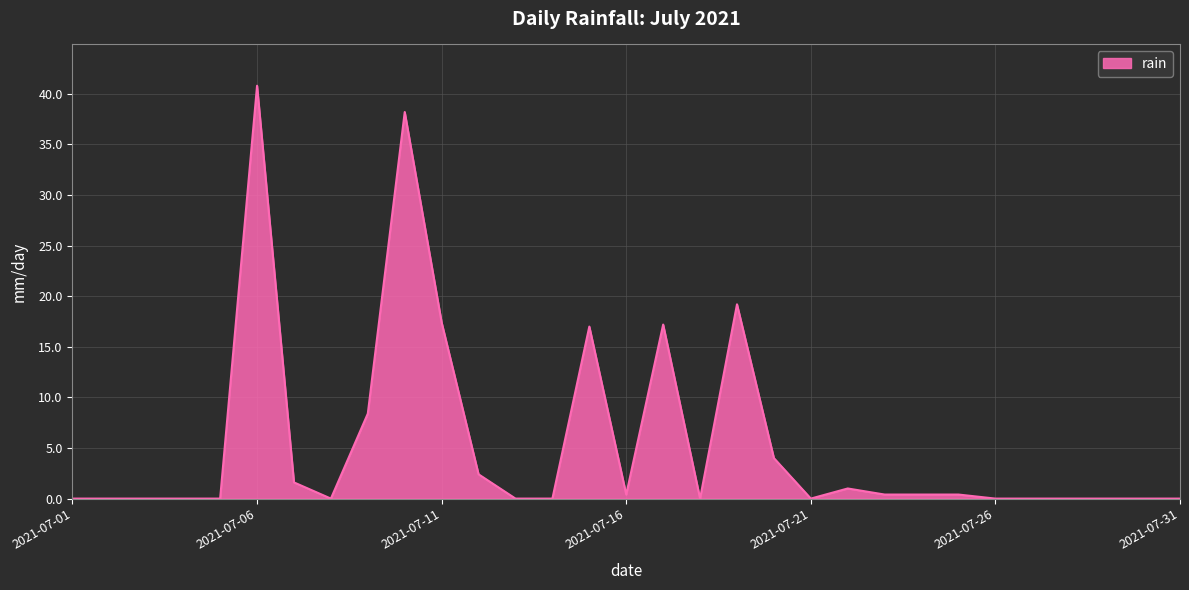

What is the greatest value displayed?

40.8